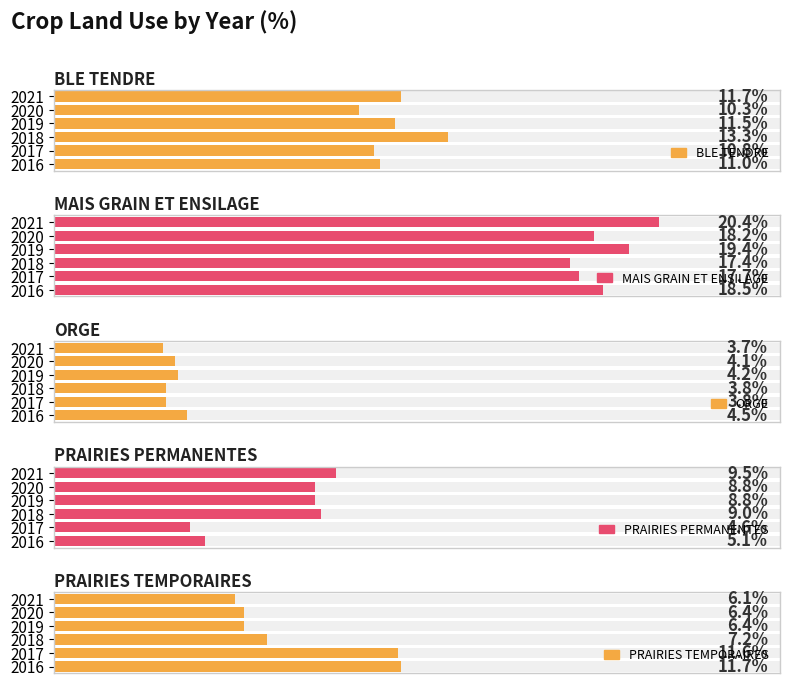

True or false: MAIS GRAIN ET ENSILAGE has a value of 6.9 at 2017.

False